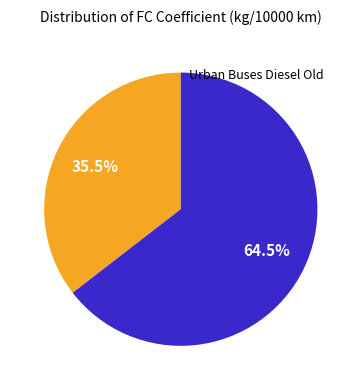

Is there a majority slice in this chart?

Yes